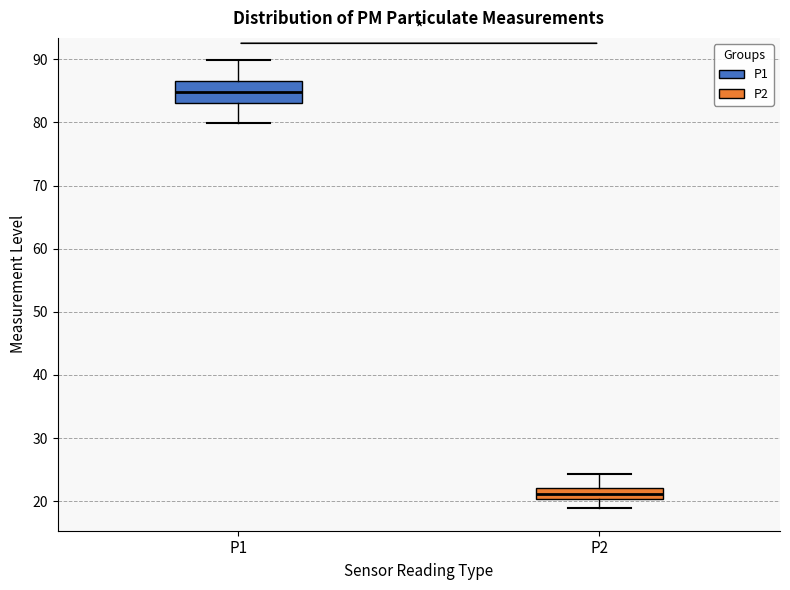

Reading left to right, read every box against the y-axis: the position of its median line, the range the box covers, and the ends of its whiskers. The values are not printed on the chart, so give them approximately, as read against the axis.

P1: median 85, box 83 to 87, whiskers 80 to 90
P2: median 21, box 20 to 22, whiskers 19 to 24